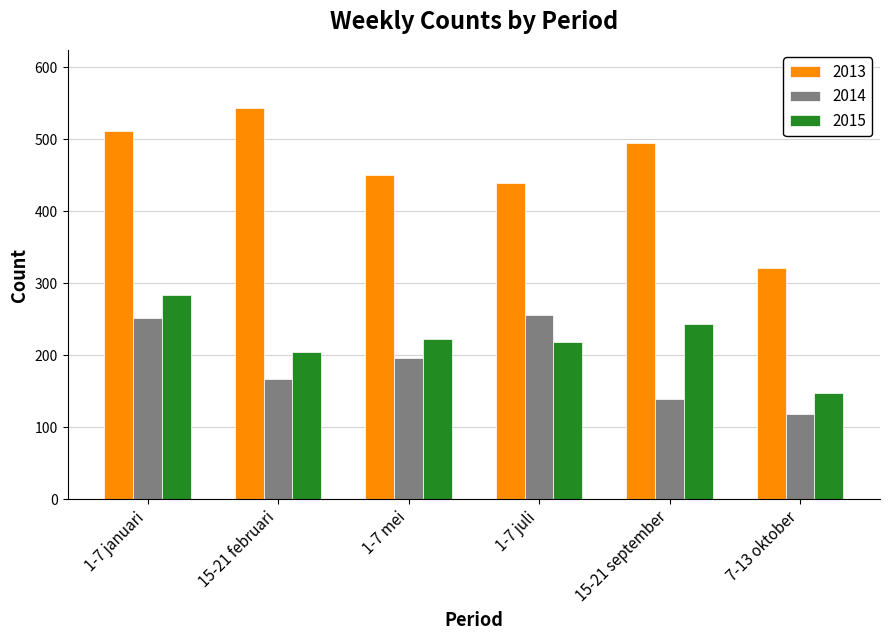

Where is 2013 nearest to the value 432?

1-7 juli